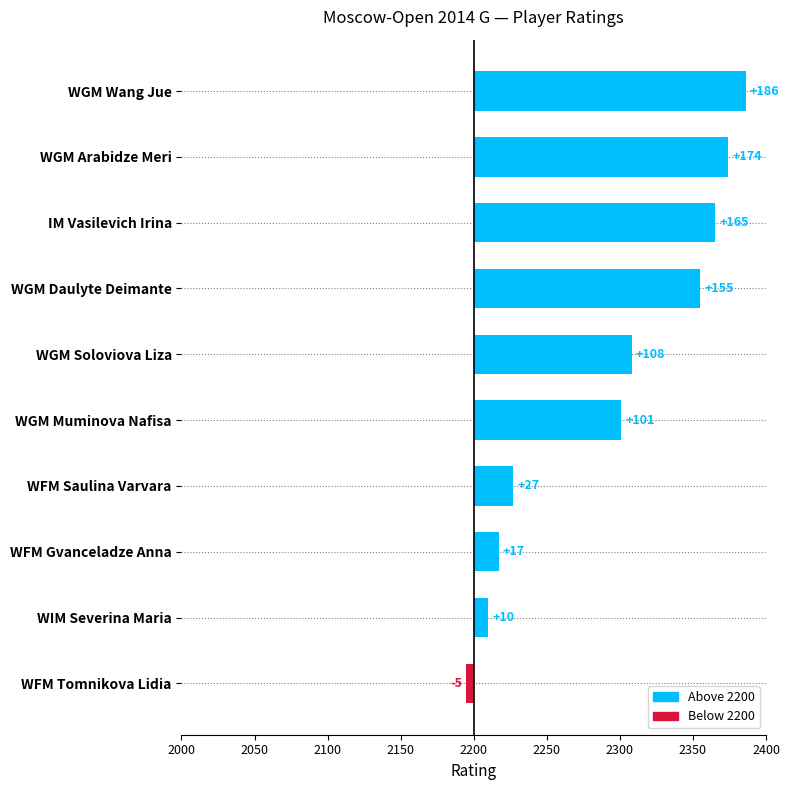

Rank the categories by value from highest to lowest.

WGM Wang Jue, WGM Arabidze Meri, IM Vasilevich Irina, WGM Daulyte Deimante, WGM Soloviova Liza, WGM Muminova Nafisa, WFM Saulina Varvara, WFM Gvanceladze Anna, WIM Severina Maria, WFM Tomnikova Lidia